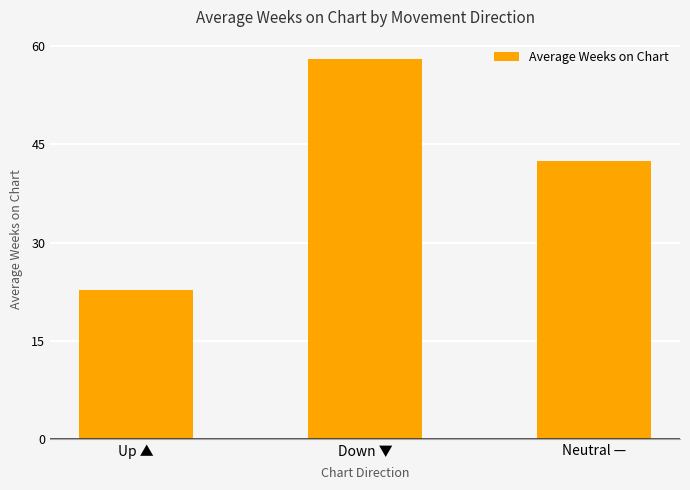

What is the difference between the second highest and minimum values?

19.6